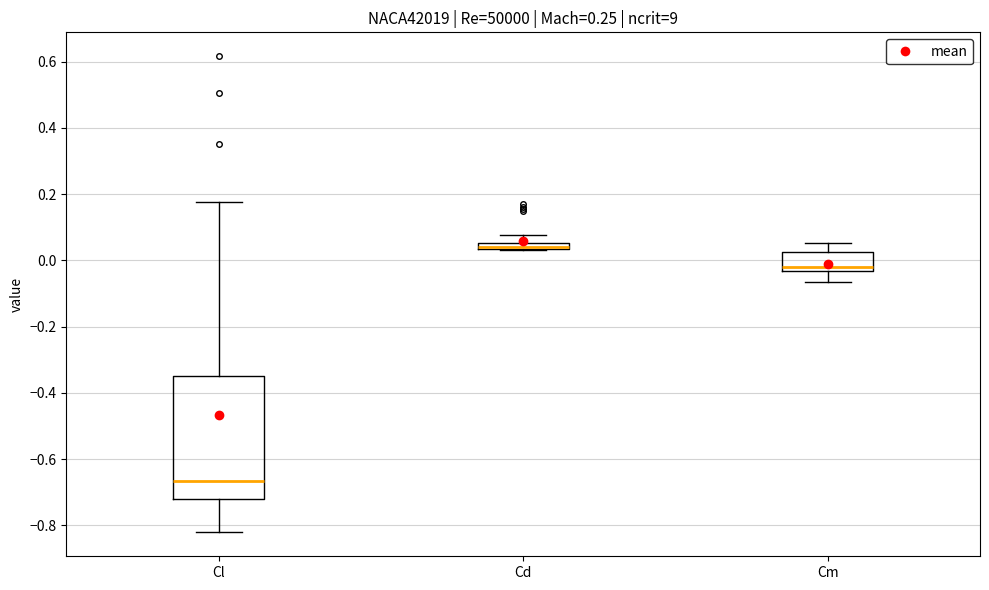

Where does the upper whisker of the box for Cd end on the y-axis? The values are not printed on the chart, so give them approximately, as read against the axis.

0.08